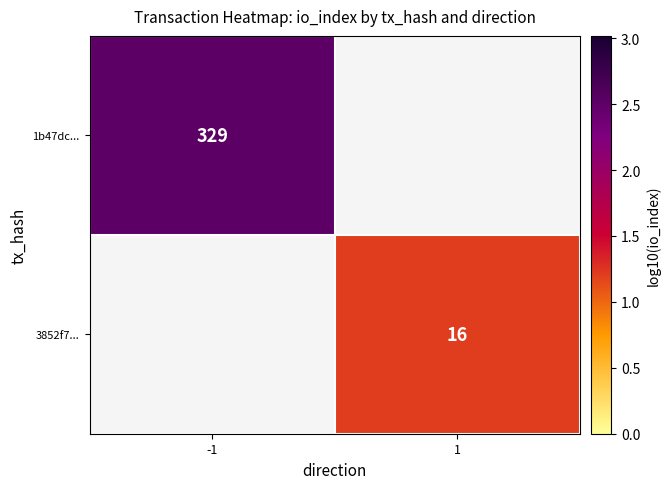

Which series has the largest range (max minus min)?

1b47dc...